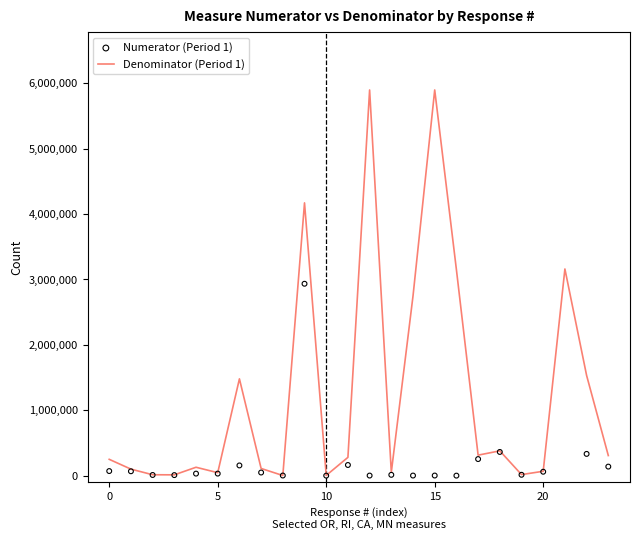

Which series reaches the minimum Y coordinate?

Numerator (Period 1)